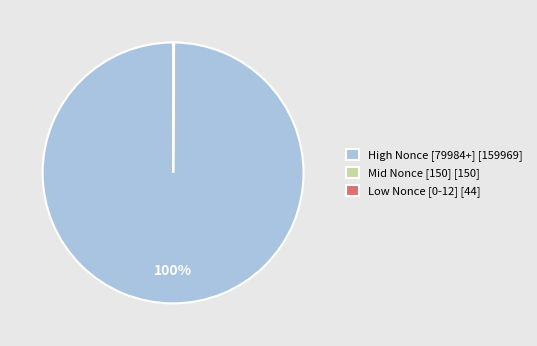

To the nearest percent, what is the difference between the largest and smallest slice percentages?

100%